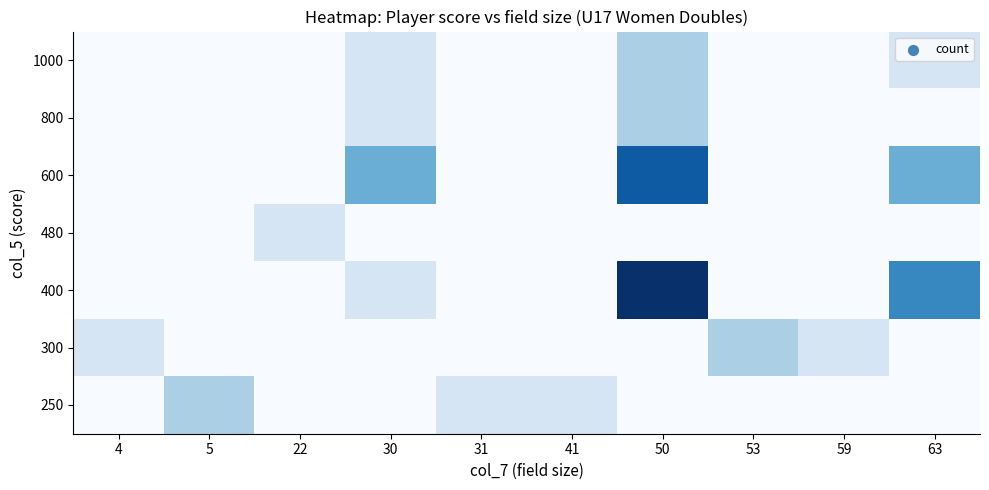

At how many categories does at least one series exceed 0?

10